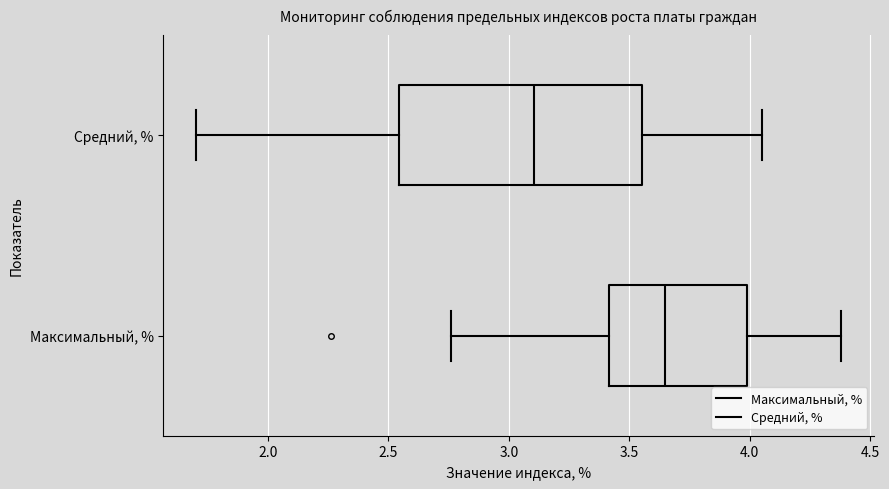

Which box has the furthest to the right median line?

Максимальный, %